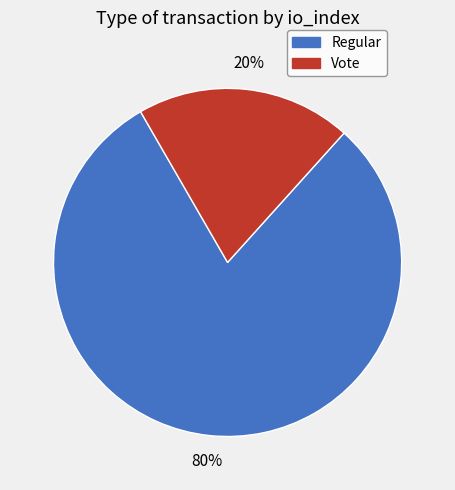

What is the largest slice in the pie chart?

Regular